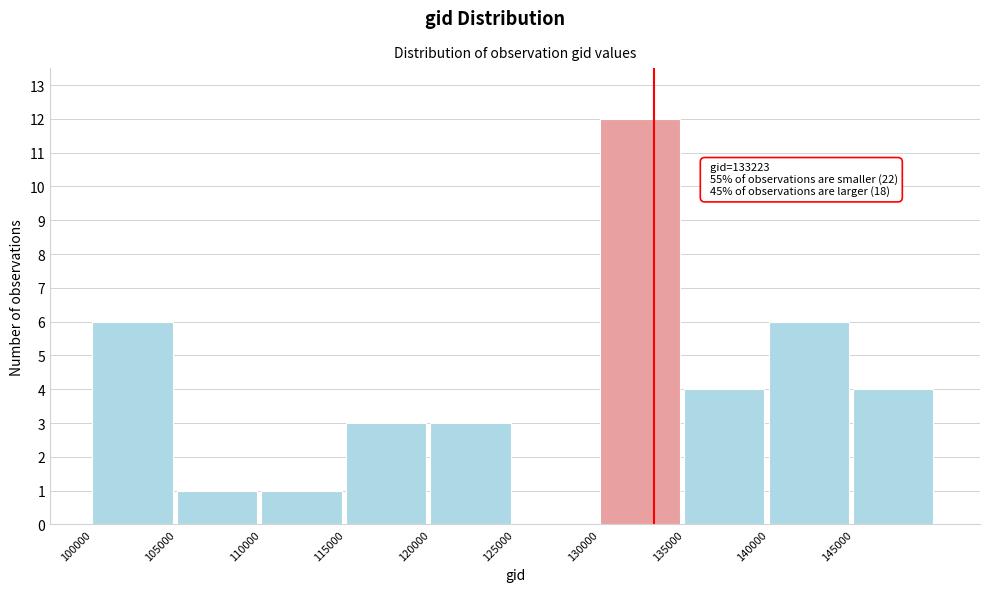

Which range on the x-axis has the tallest bar?

130000 to 135000